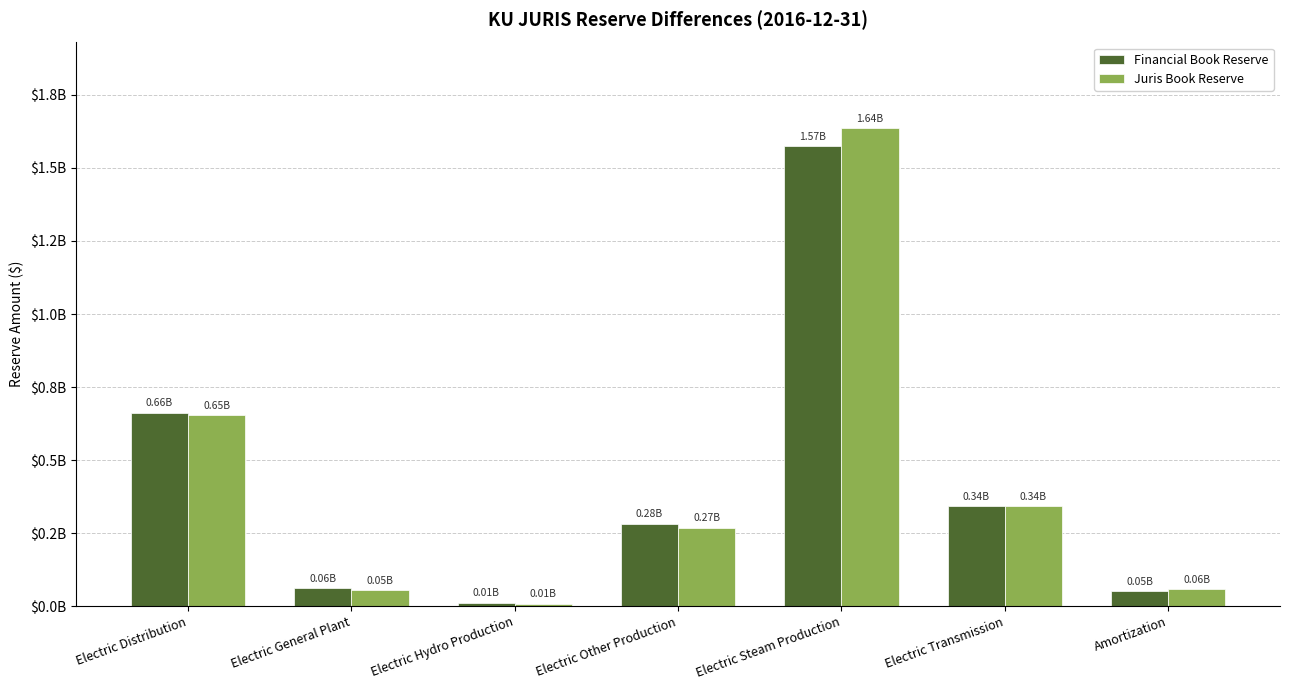

List the series in order of their peak value, highest first.

Juris Book Reserve, Financial Book Reserve